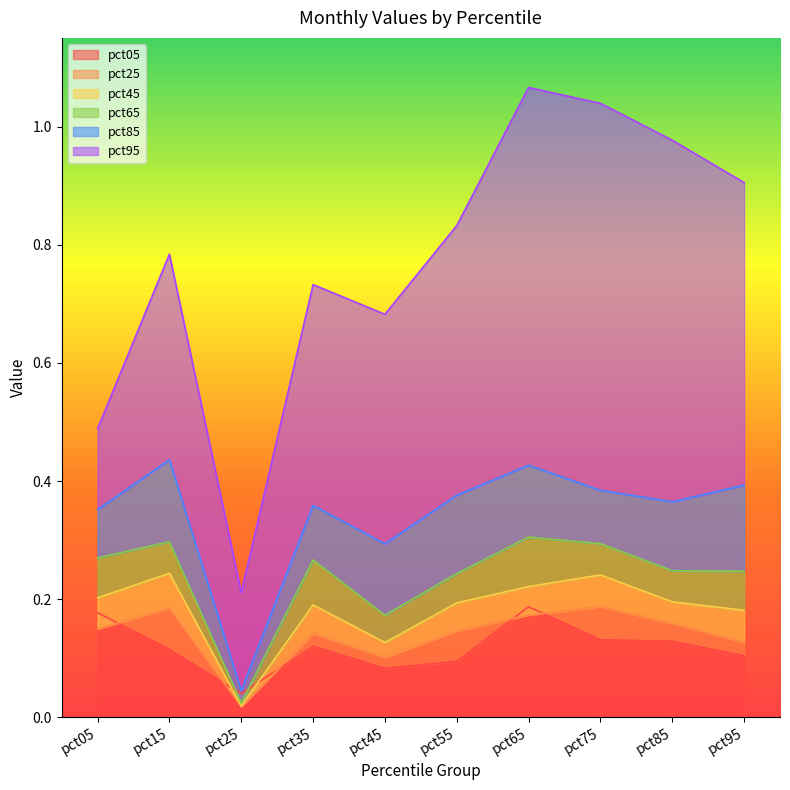

What is the difference between the maximum and minimum values in the pct45 series?

0.2